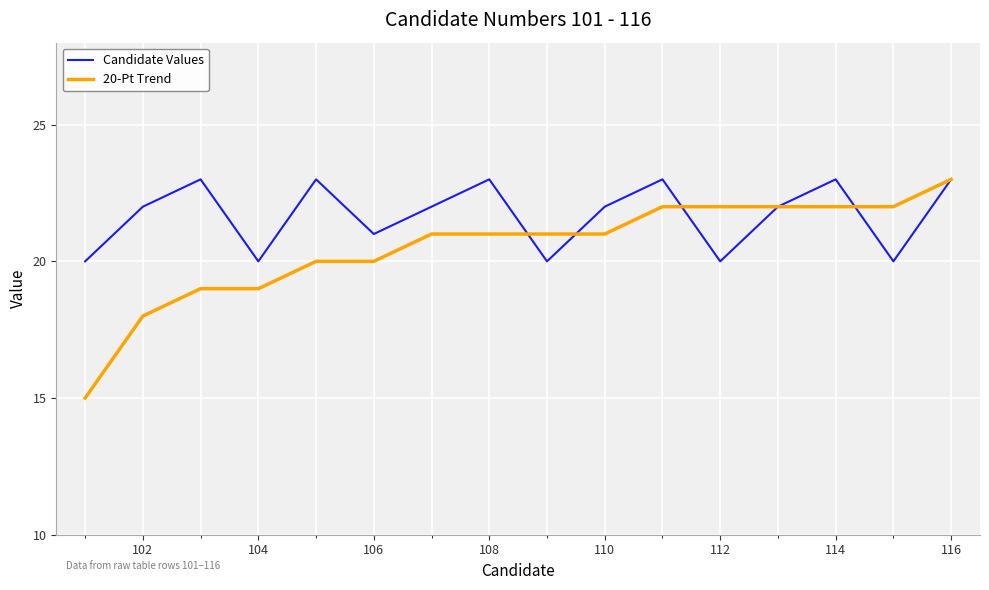

List the series in order of their overall mean, highest first.

Candidate Values, 20-Pt Trend